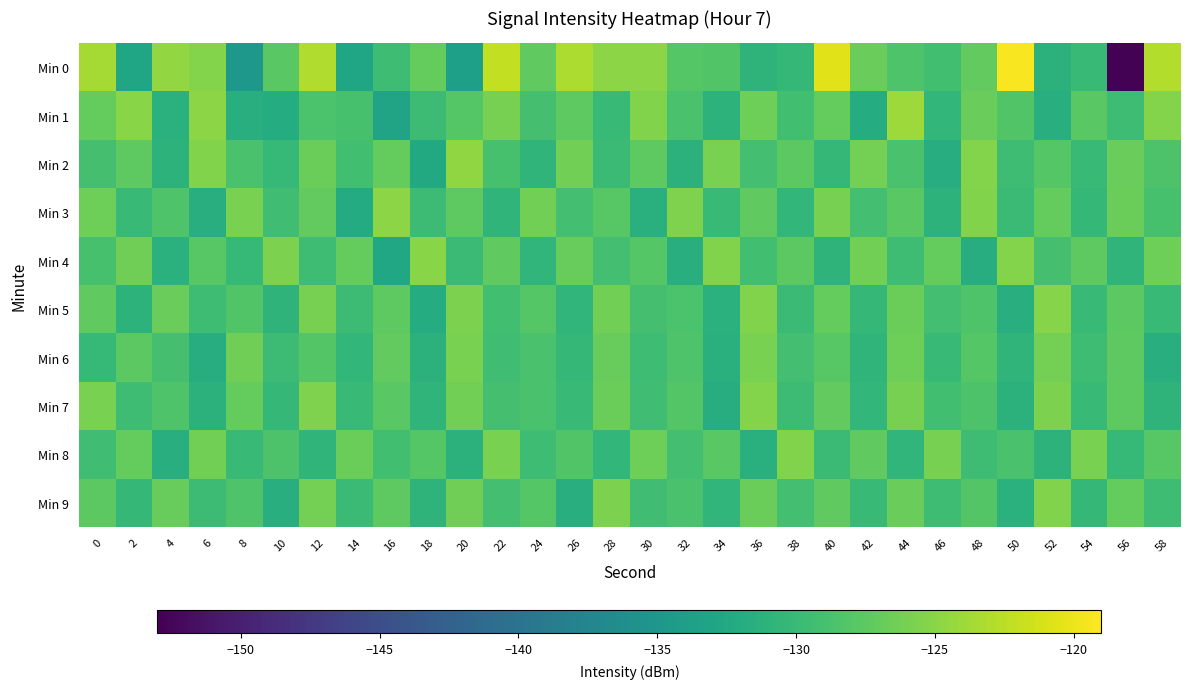

How many data points does each series have?

30